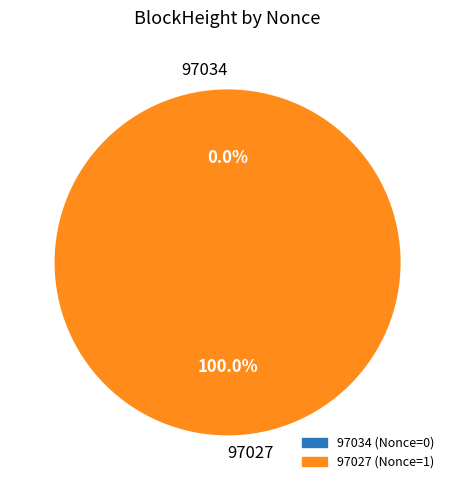

What is the largest slice in the pie chart?

97027